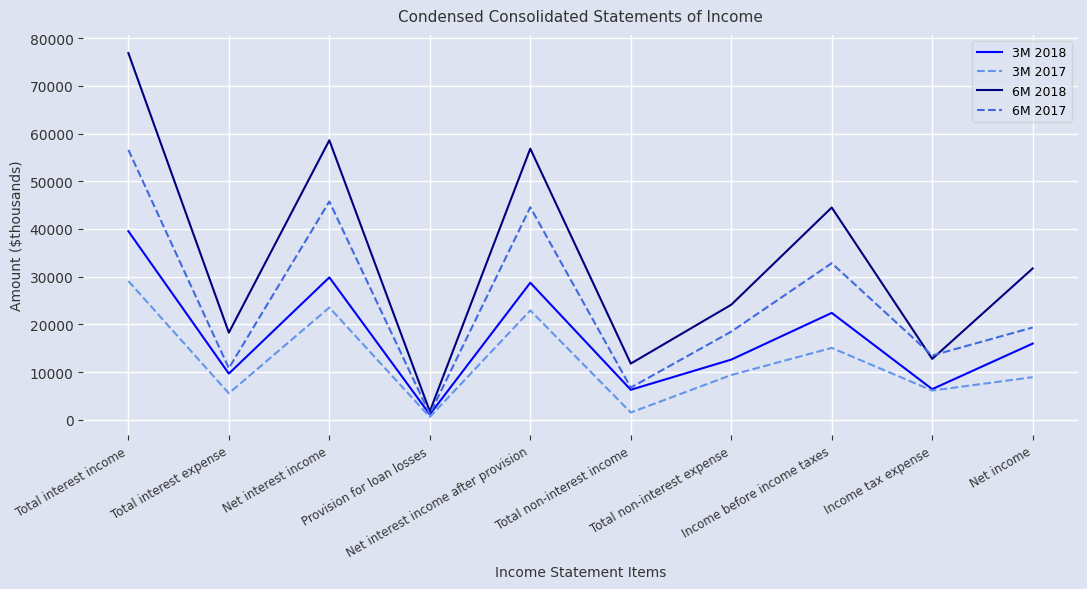

Which series has the largest total across all categories?

6M 2018